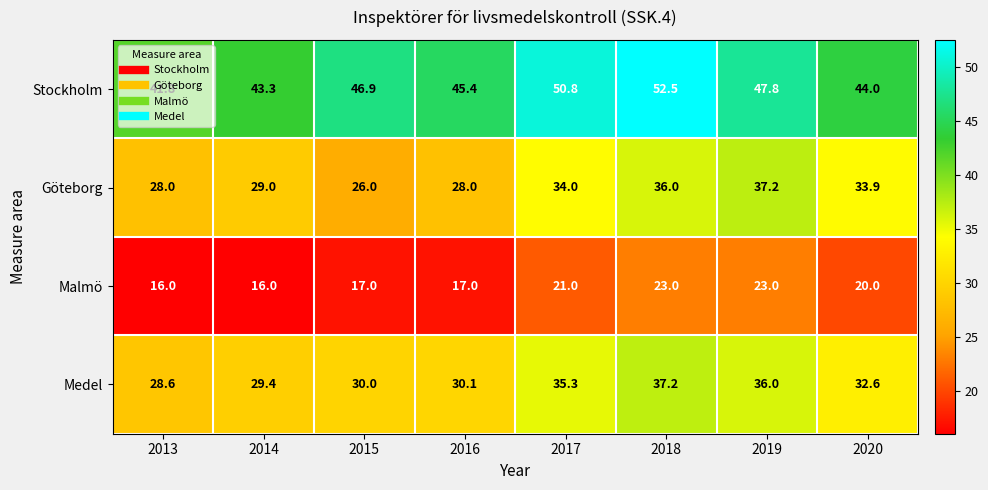

What is the total value across all series at 2013?

114.4